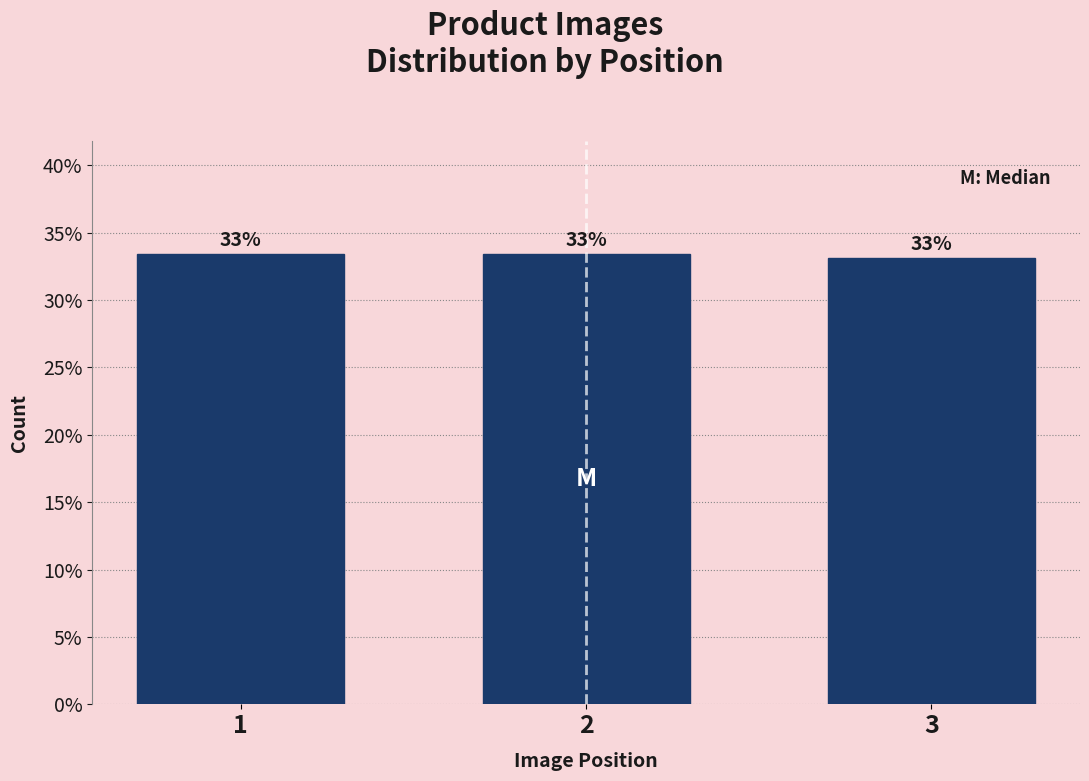

What is the value of the 3rd bar from the left?

33.1